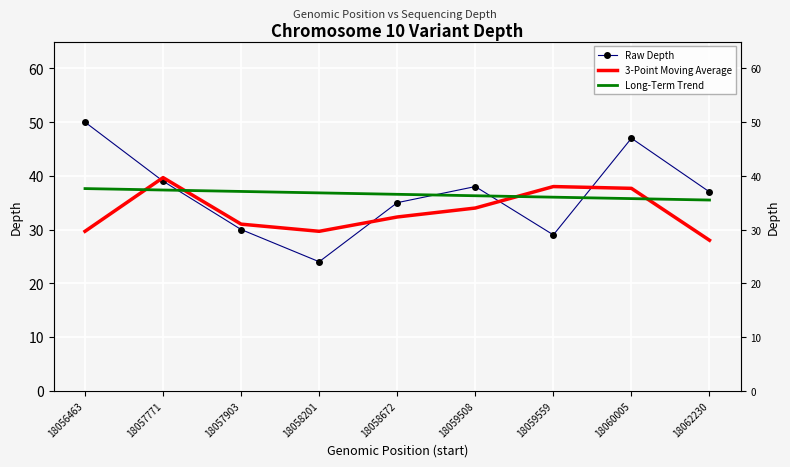

At how many categories does at least one series exceed 48?

1